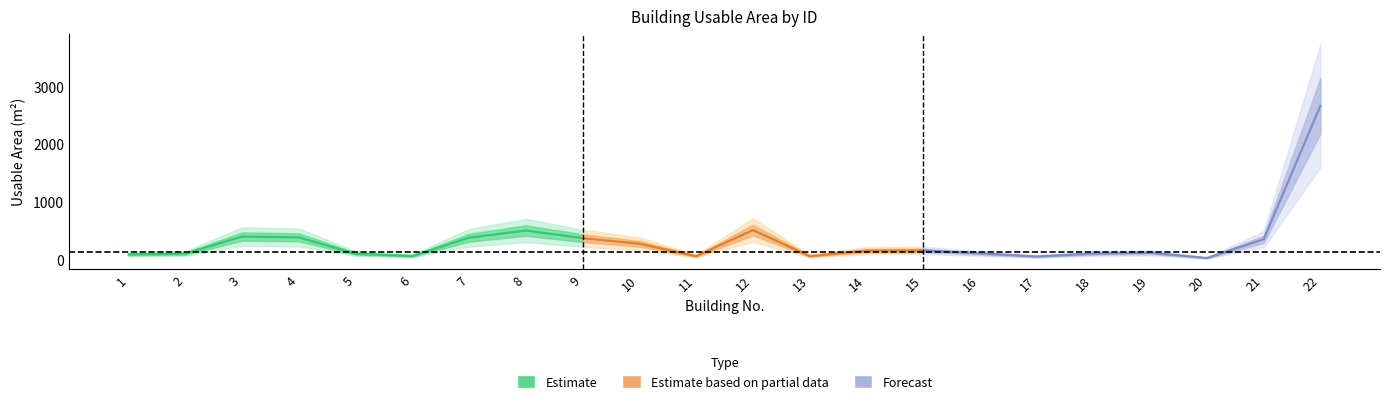

Between 2 and 10, which is larger?

10